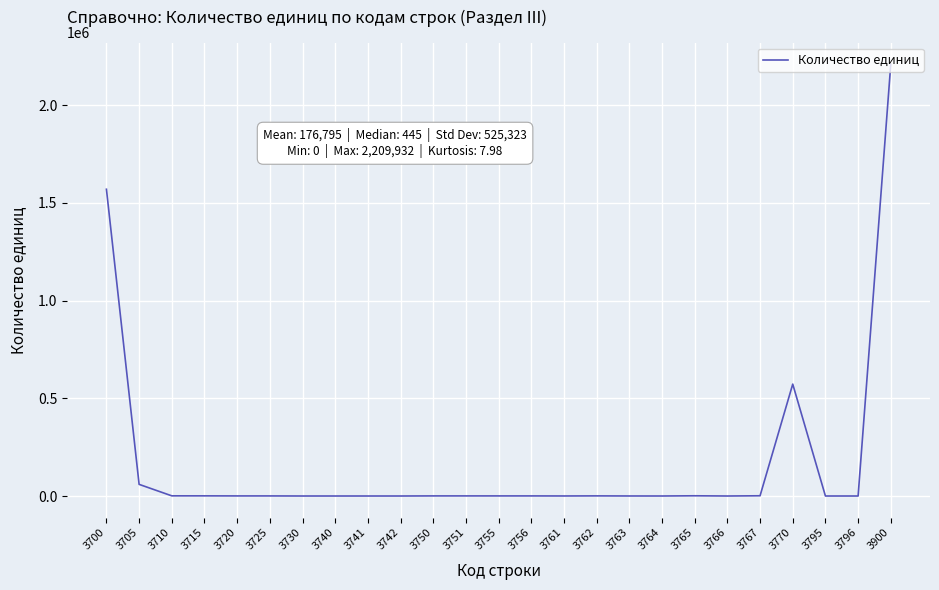

Is it true that the value at 3742 is 0?

True